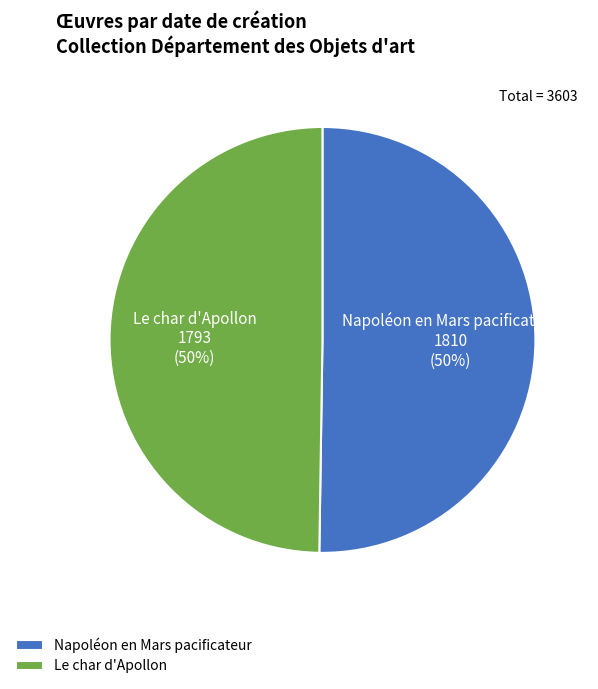

Approximately how many times larger is the value at Napoléon en Mars pacificateur compared to Le char d'Apollon?

1.0